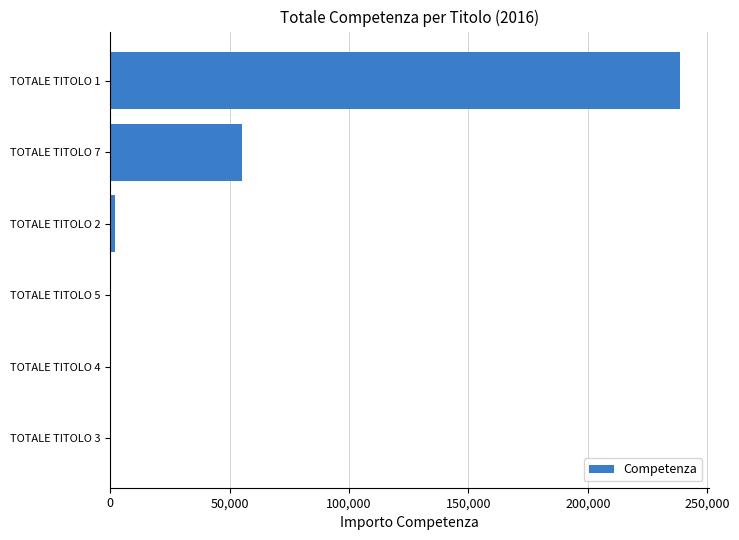

Is it true that the value at TOTALE TITOLO 7 is 31946.3?

False